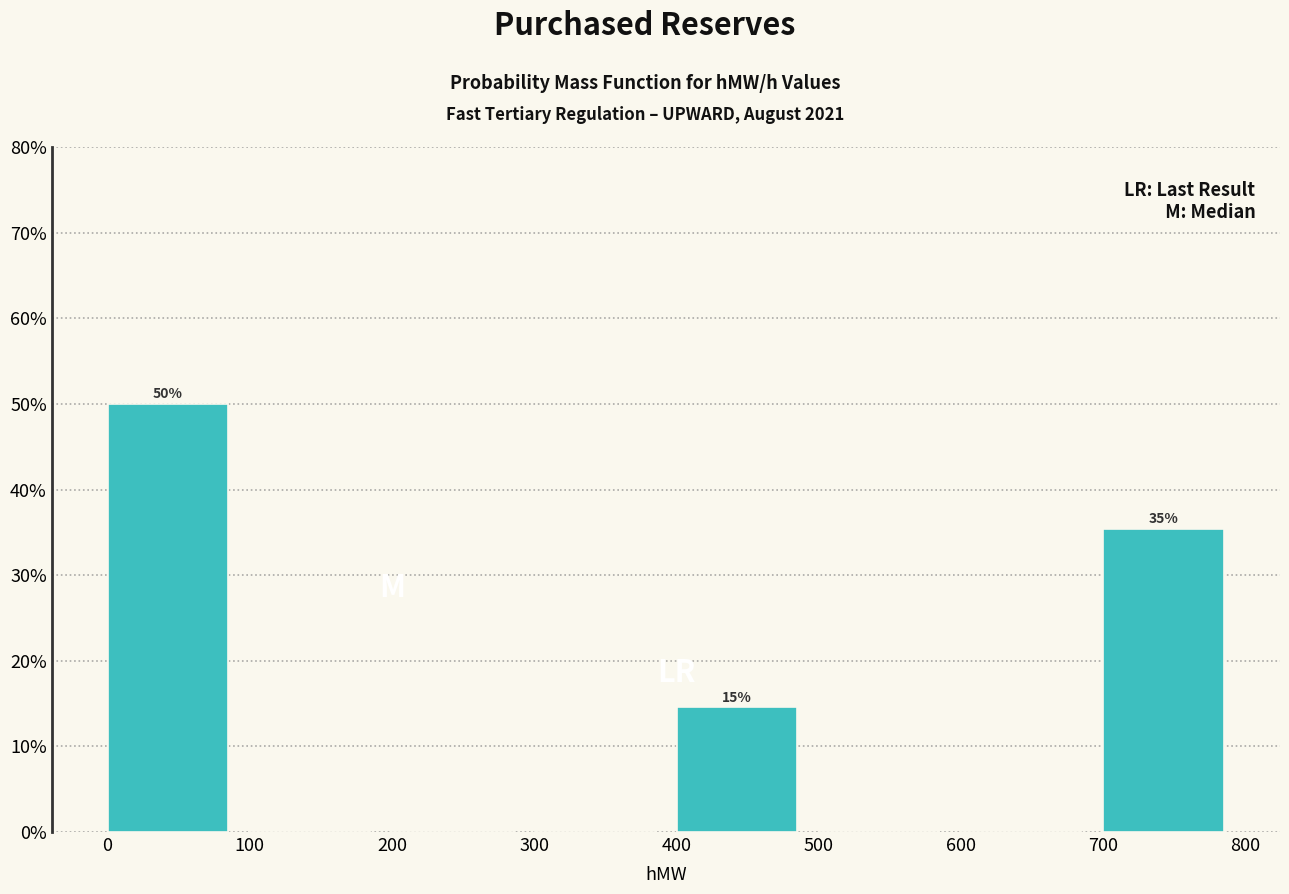

Which range on the x-axis has the tallest bar?

0 to 100